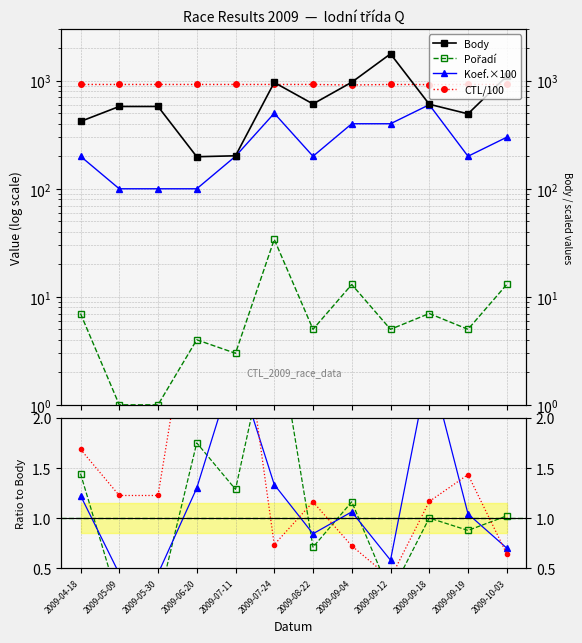

At which category is the sum across all series the highest?

2009-09-12